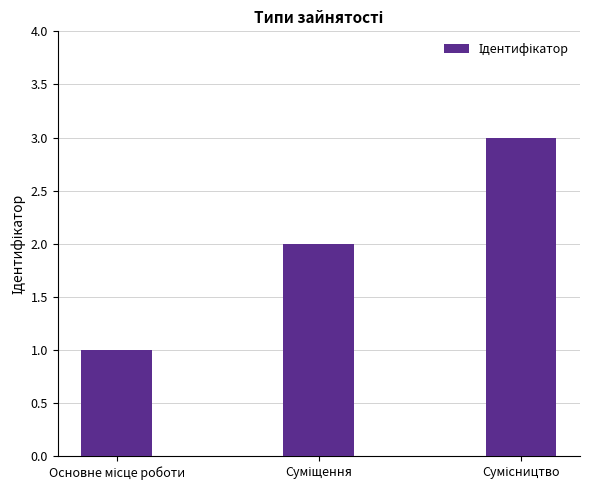

How many values are between 1 and 3?

3